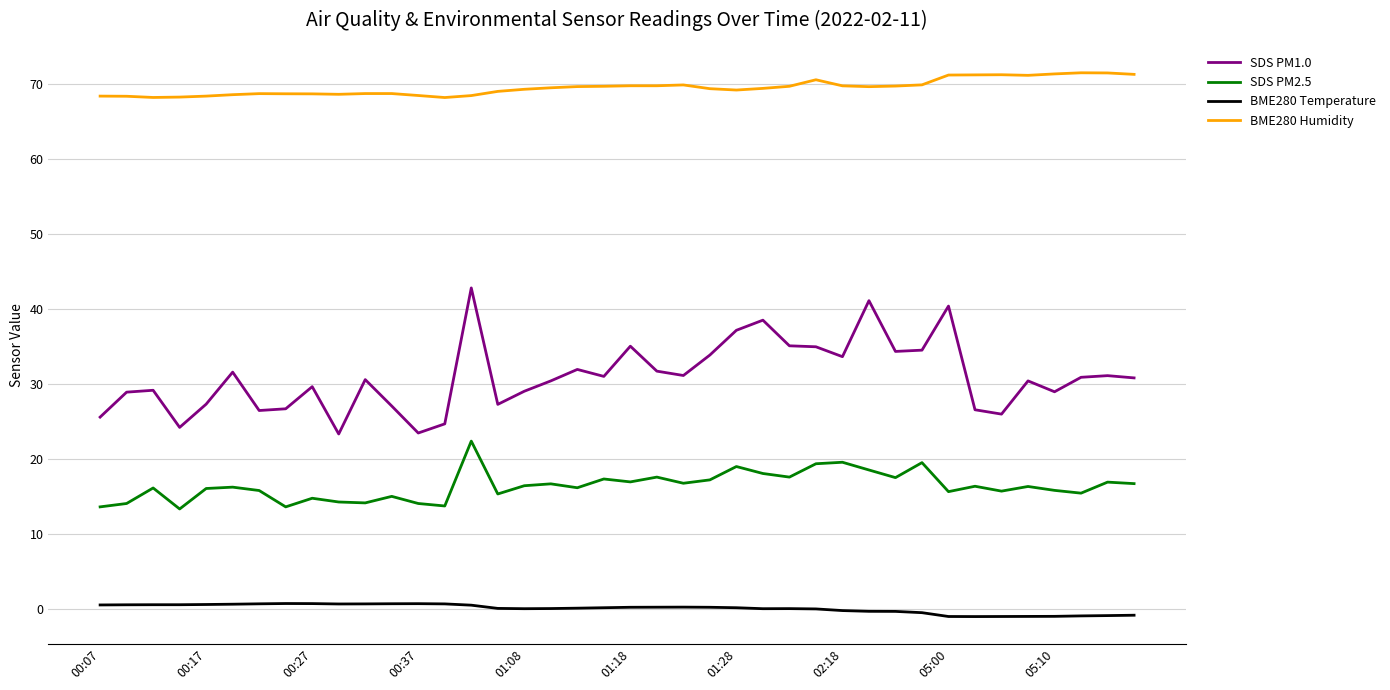

What is the minimum value for SDS PM1.0?

23.3